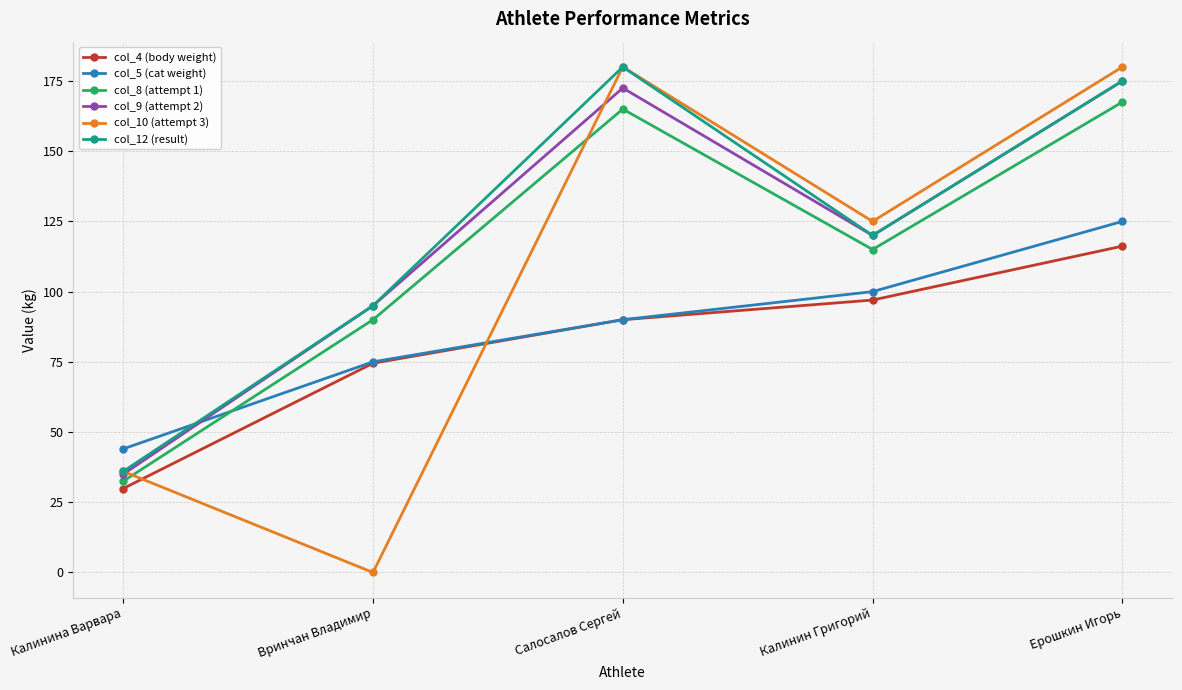

Rank the categories by col_5 (cat weight) value from highest to lowest.

Ерошкин Игорь, Калинин Григорий, Салосалов Сергей, Вринчан Владимир, Калинина Варвара